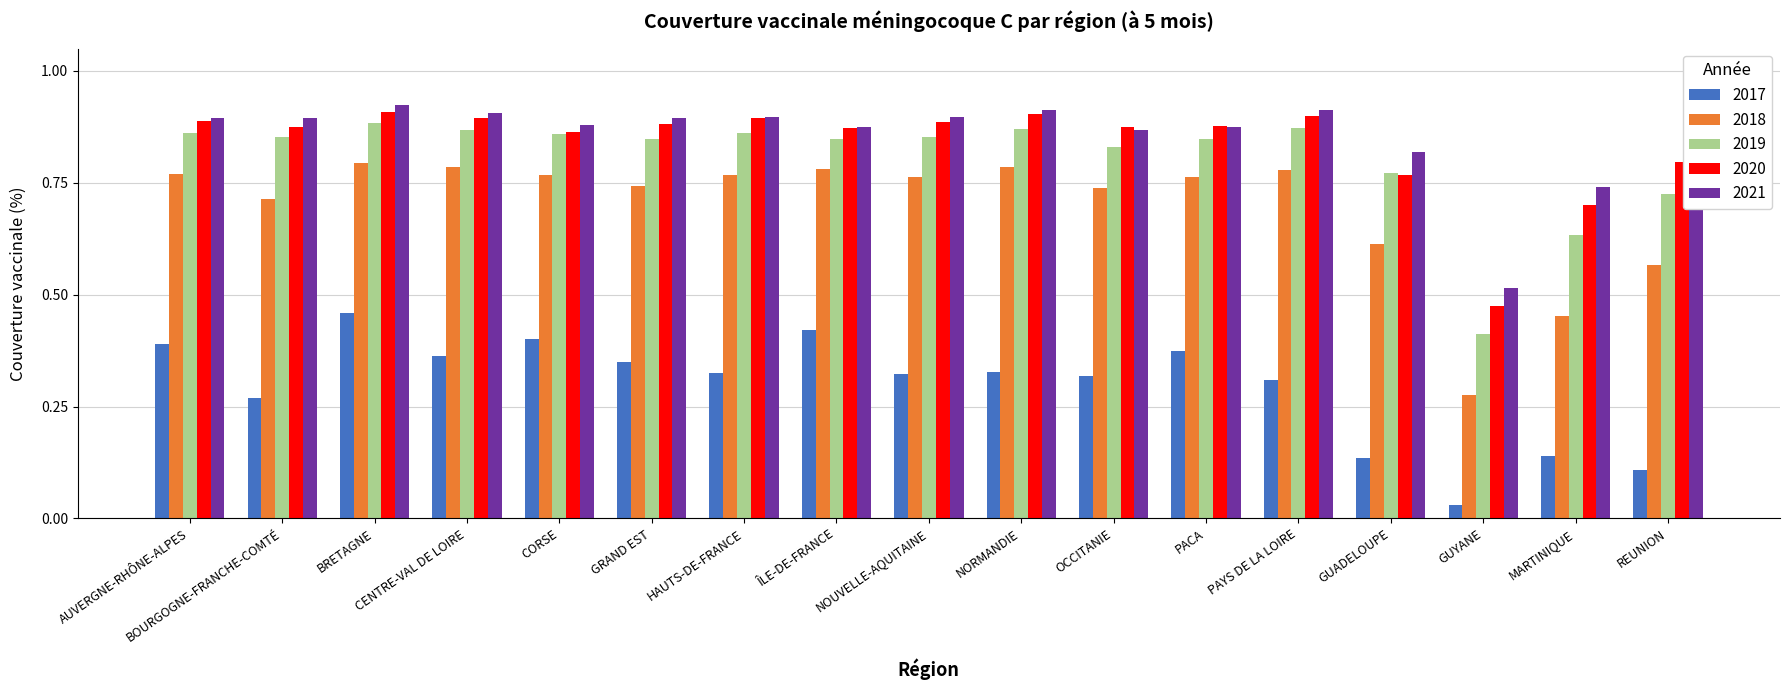

What are all the series names shown in the legend?

2017, 2018, 2019, 2020, 2021